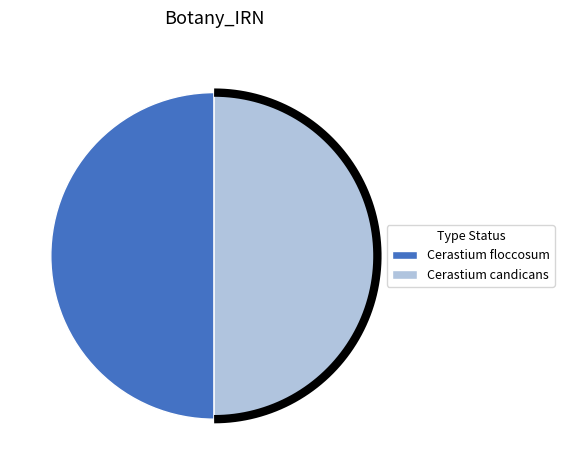

Does Cerastium candicans account for over 50% of the chart?

No